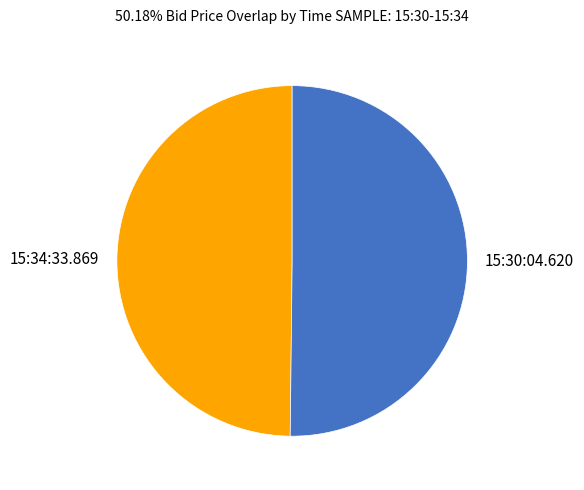

Count the number of slices in the pie.

2